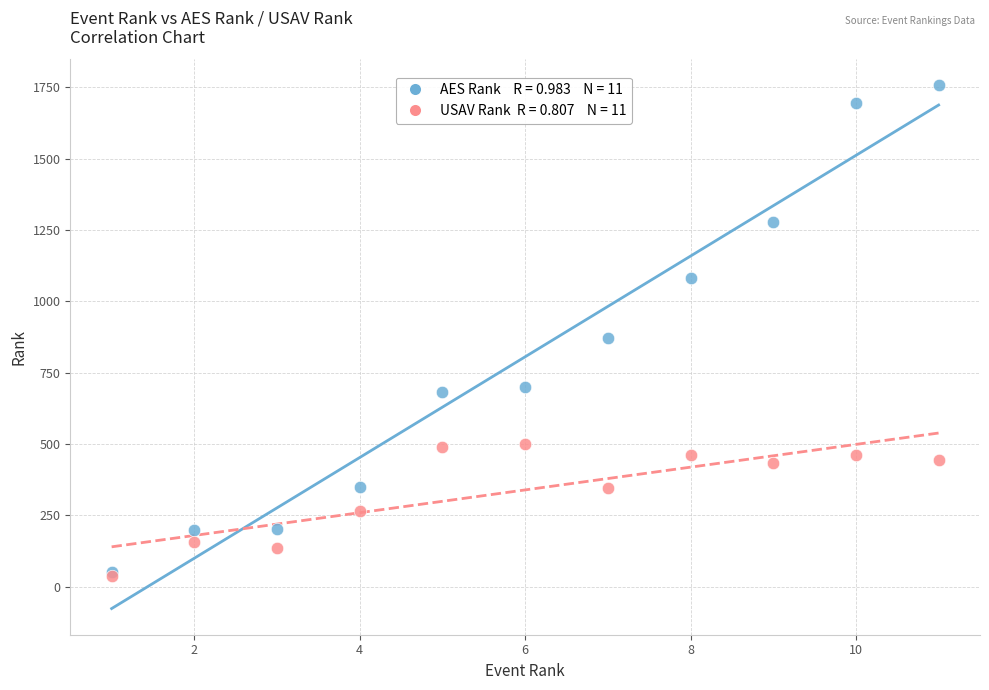

Across all series, what Y value is closest to 897?

871